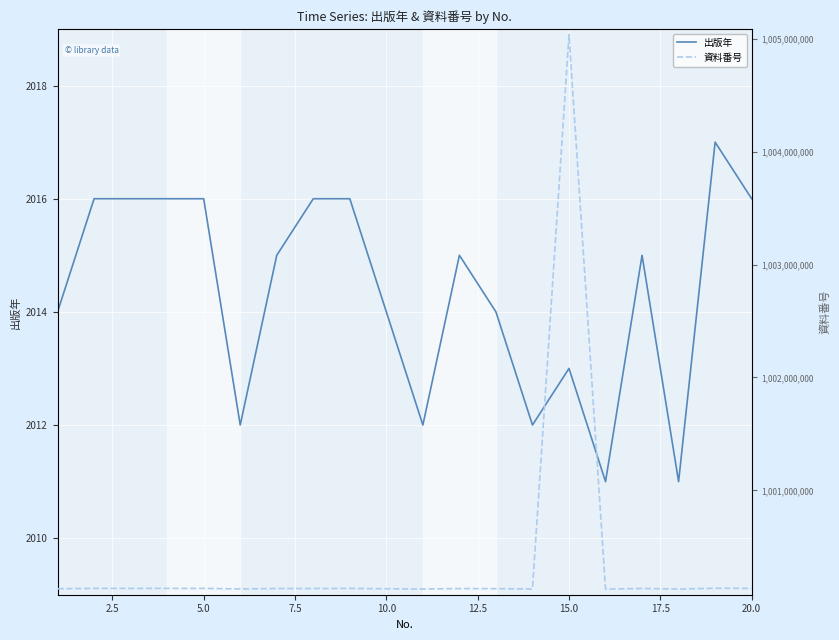

True or false: 出版年 and 資料番号 cross at least once.

False